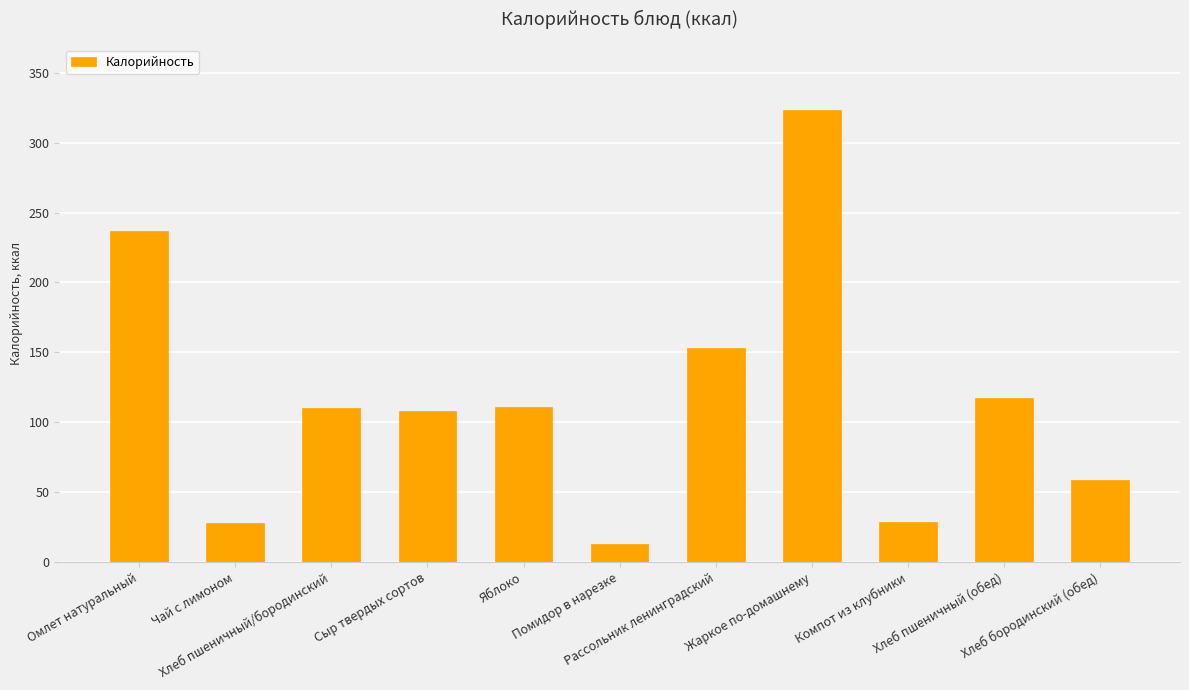

What is the change in value from Сыр твердых сортов to Рассольник ленинградский?

+45